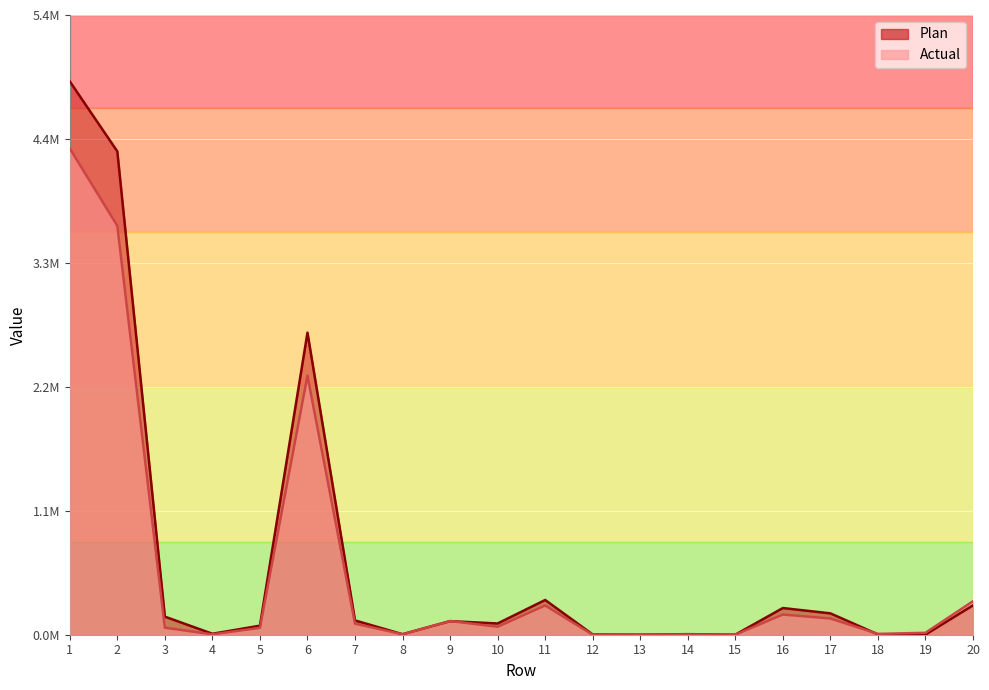

What is the lowest value of the Actual series?

100.4